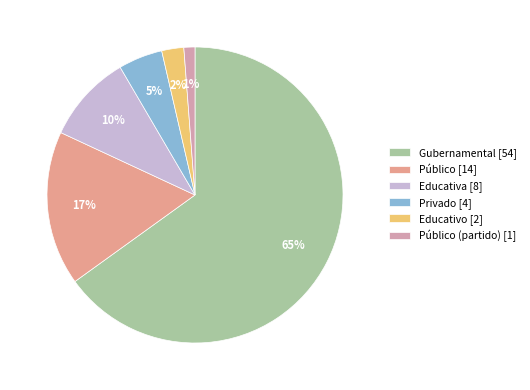

How many slices are in this pie chart?

6